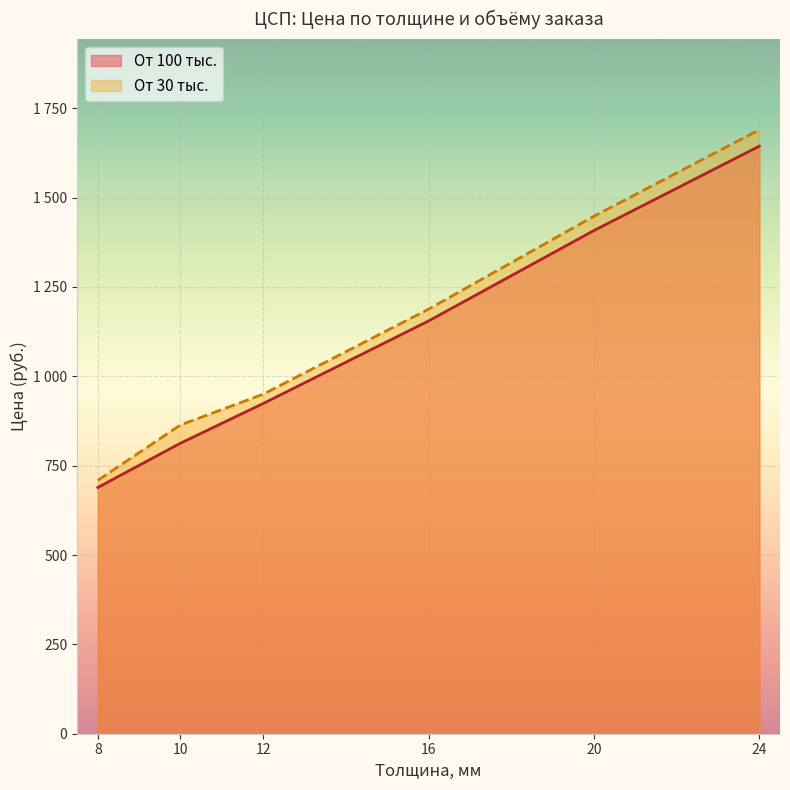

Between 10 and 24, which is larger?

24